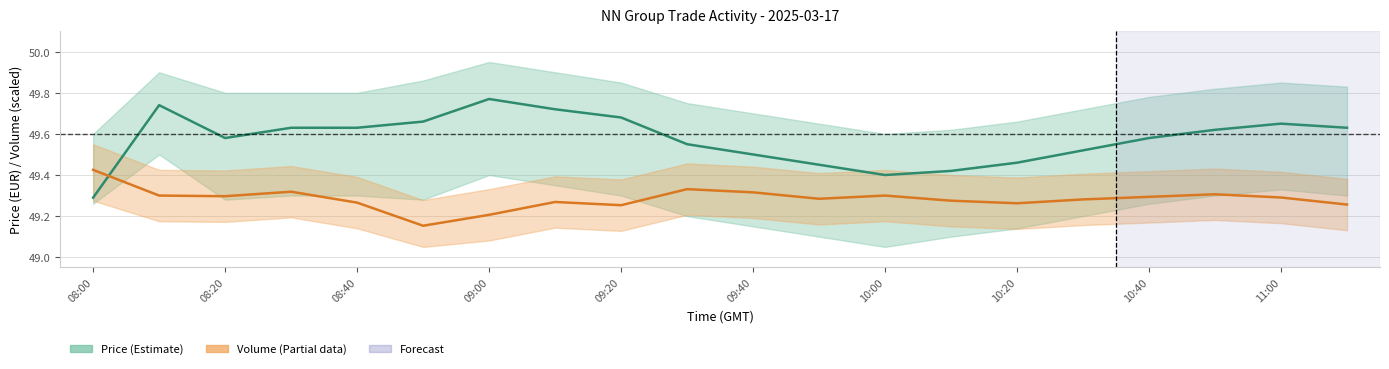

At how many categories does at least one series exceed 49?

20